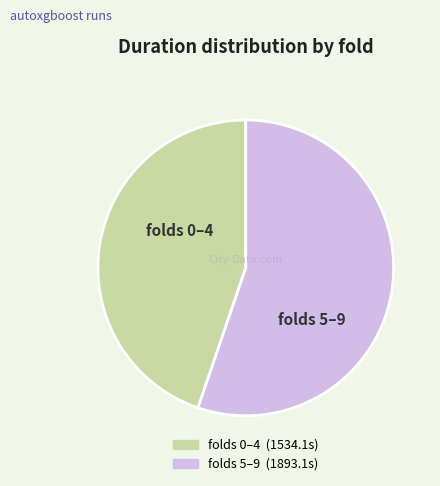

Is there any slice that represents more than half of the pie?

Yes